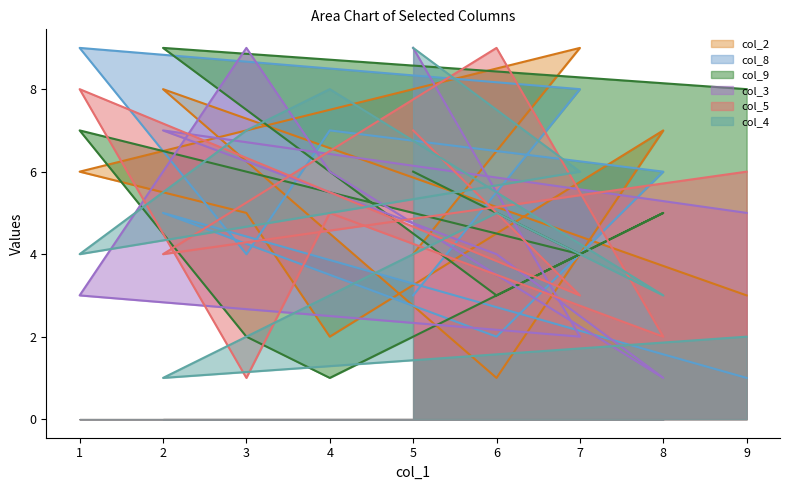

What is the value of the col_8 point at the 3rd from the left?

9